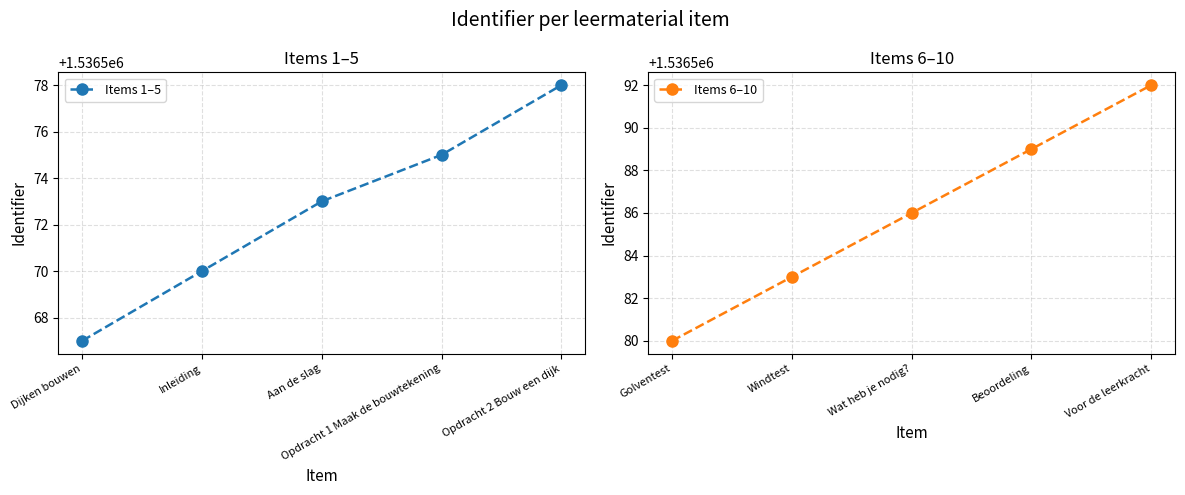

At which label does Items 1–5 reach its minimum?

Dijken bouwen